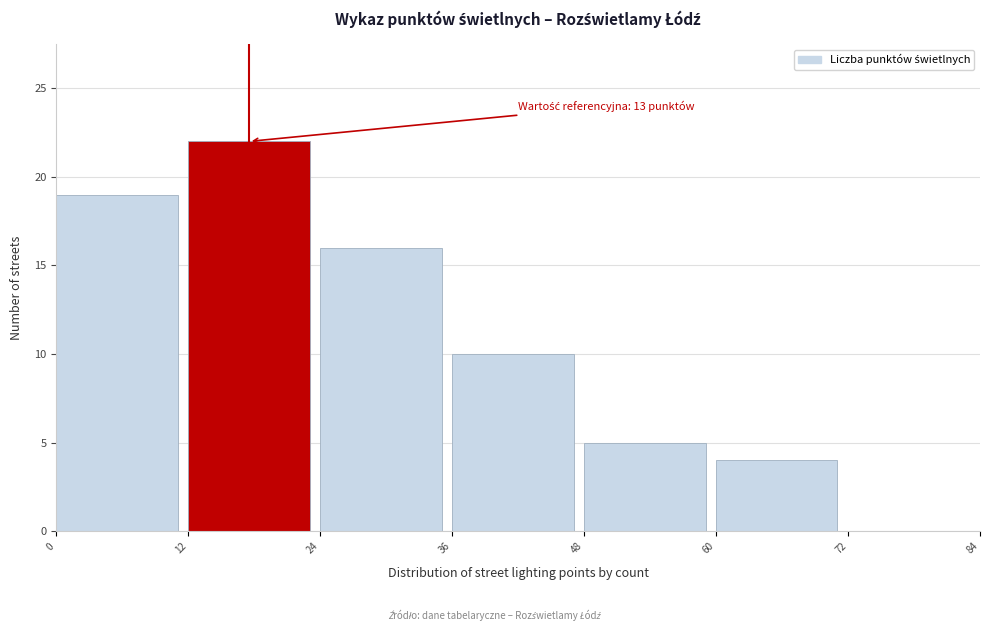

Over which range of the x-axis is the bar tallest?

12 to 24